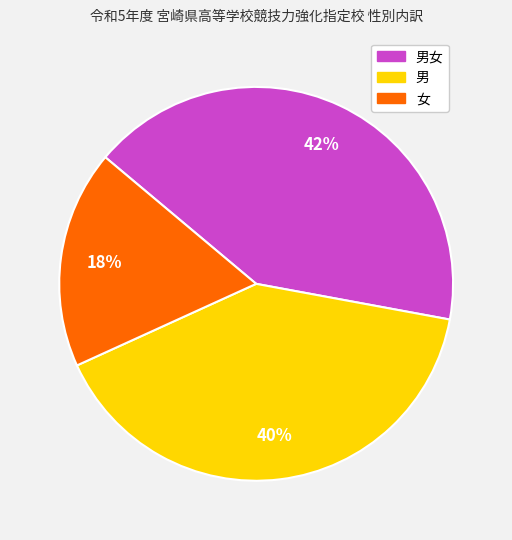

Is there a majority slice in this chart?

No